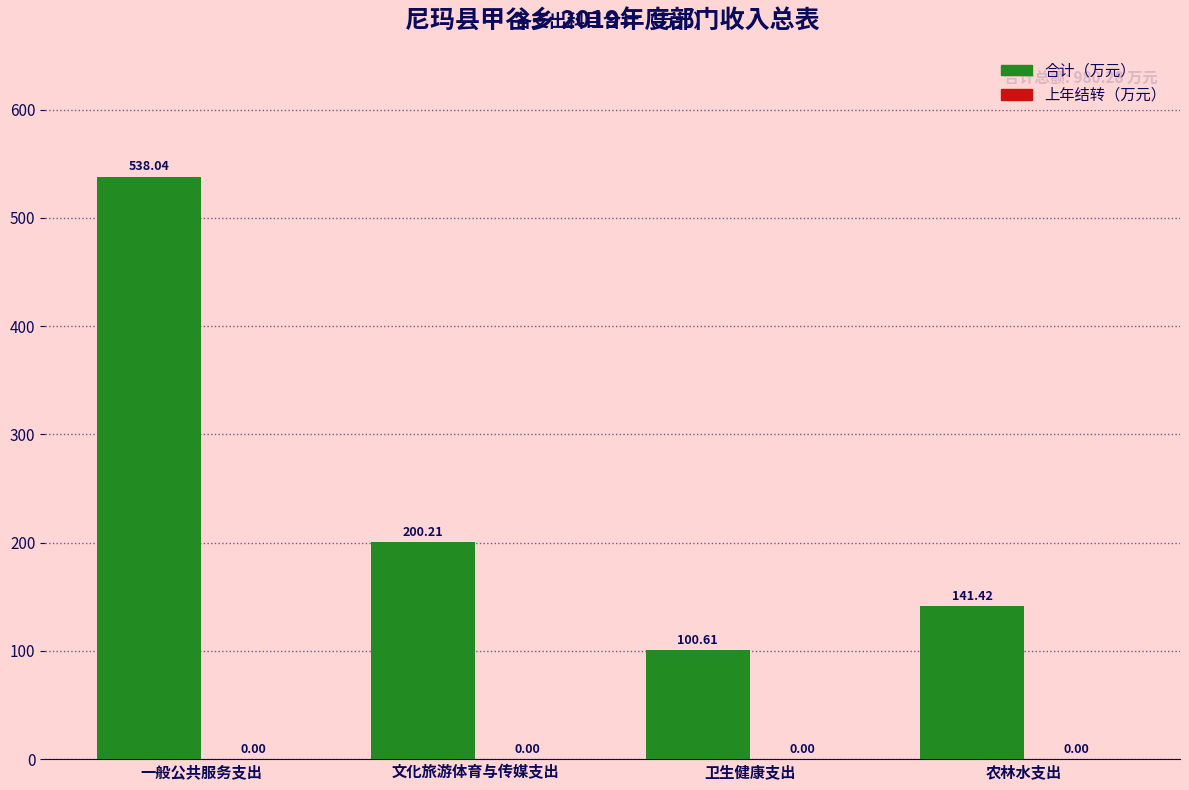

Which label corresponds to the smallest value in the chart?

卫生健康支出